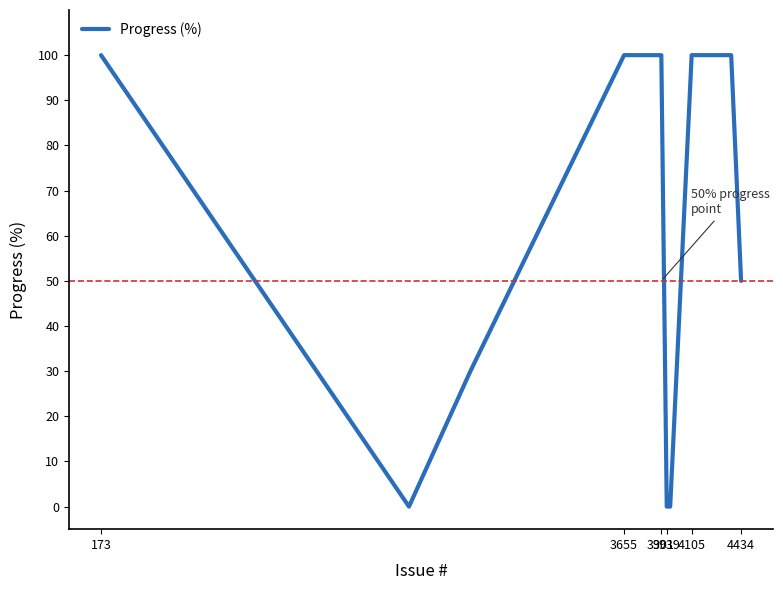

What is the difference between the maximum and minimum values?

100